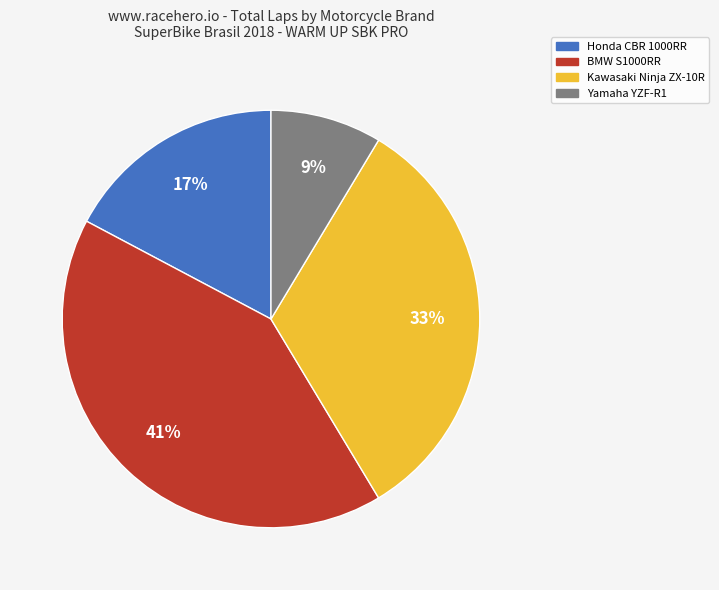

How many segments does this pie chart have?

4